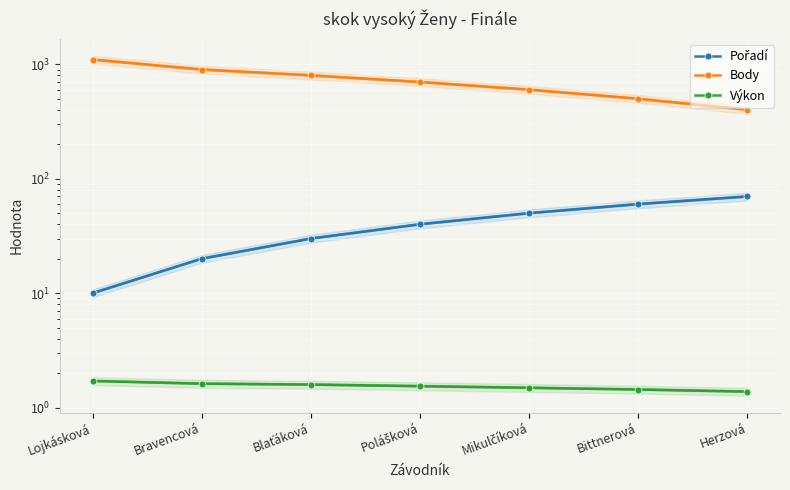

What are all the series names shown in the legend?

Pořadí, Body, Výkon